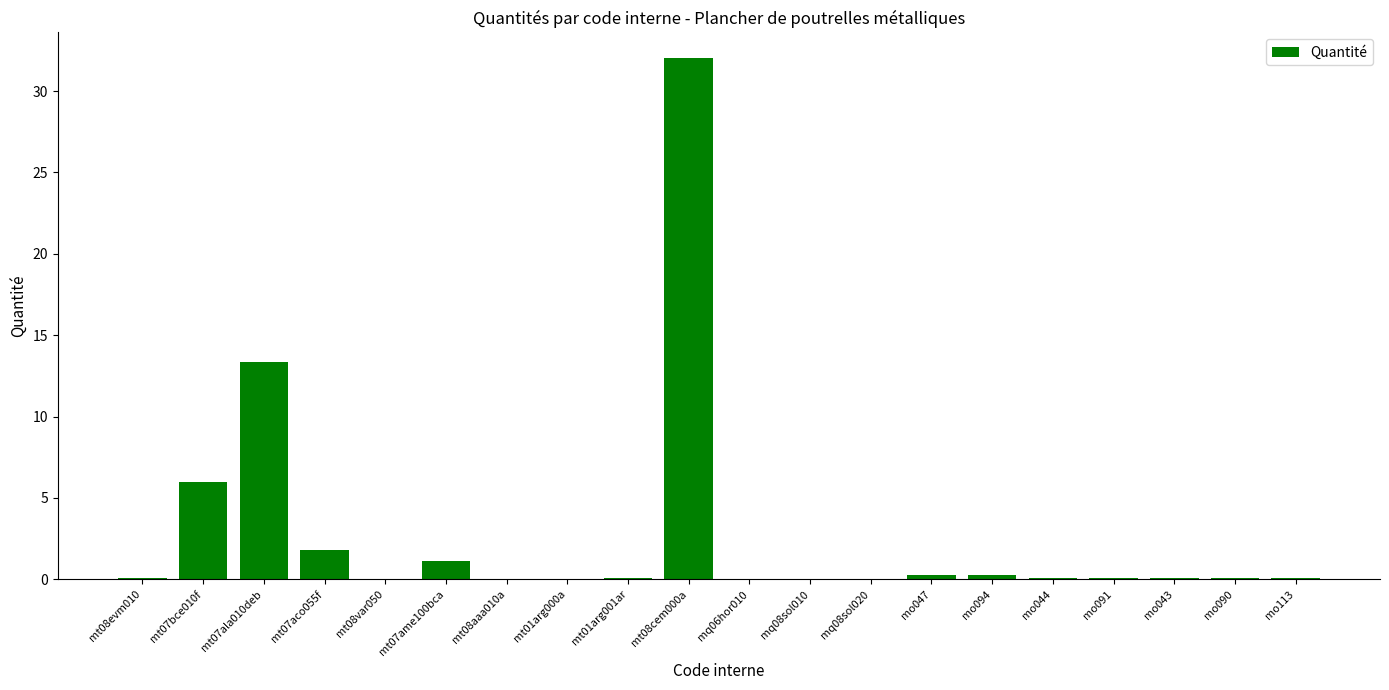

Is it true that the value at mq08sol010 is 0.0?

True